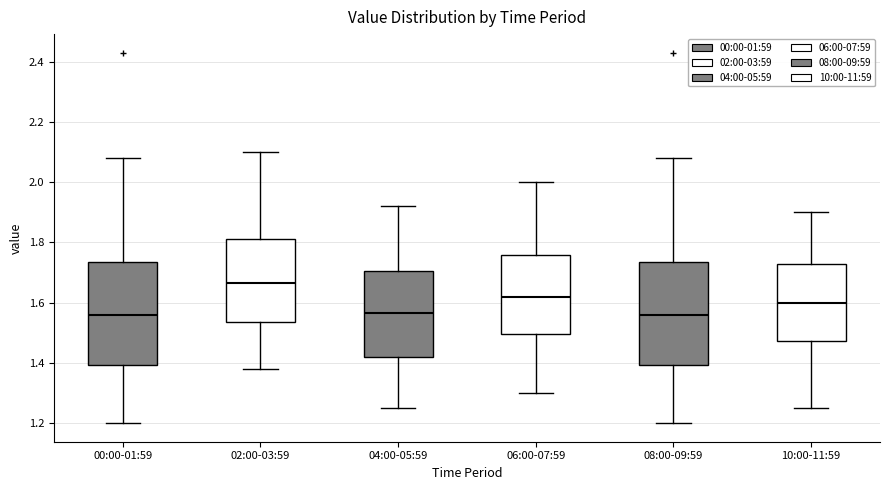

Reading left to right, transcribe this box plot: for each box, give where its median line is, the range the box spans, and where its two whiskers end, as read against the y-axis. The values are not printed on the chart, so give them approximately, as read against the axis.

00:00-01:59: median 1.56, box 1.40 to 1.74, whiskers 1.20 to 2.08
02:00-03:59: median 1.66, box 1.54 to 1.82, whiskers 1.38 to 2.10
04:00-05:59: median 1.56, box 1.42 to 1.70, whiskers 1.26 to 1.92
06:00-07:59: median 1.62, box 1.50 to 1.76, whiskers 1.30 to 2.00
08:00-09:59: median 1.56, box 1.40 to 1.74, whiskers 1.20 to 2.08
10:00-11:59: median 1.60, box 1.48 to 1.72, whiskers 1.26 to 1.90